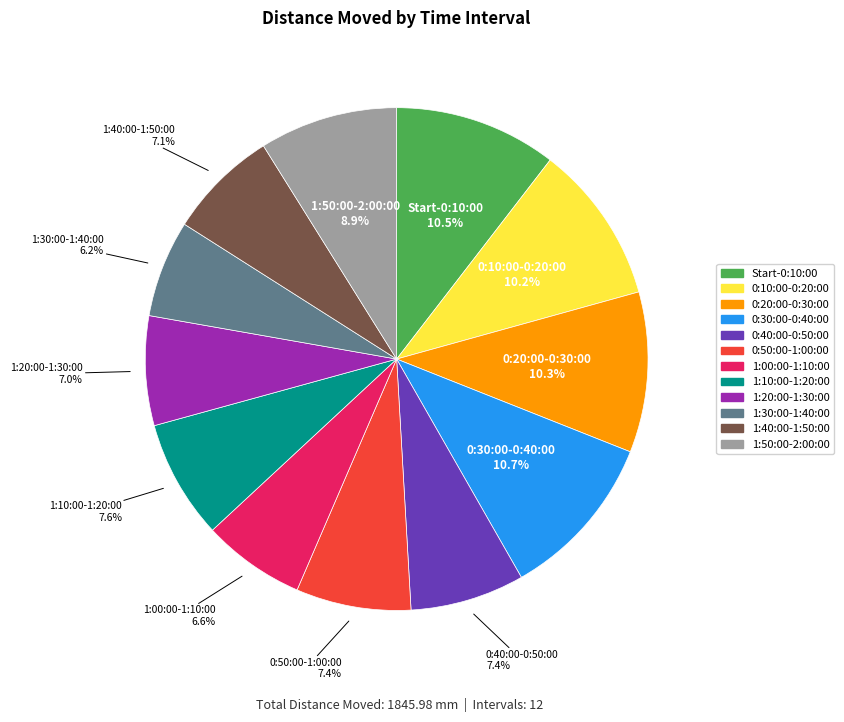

True or false: 1:00:00-1:10:00 accounts for 7% of the total.

True